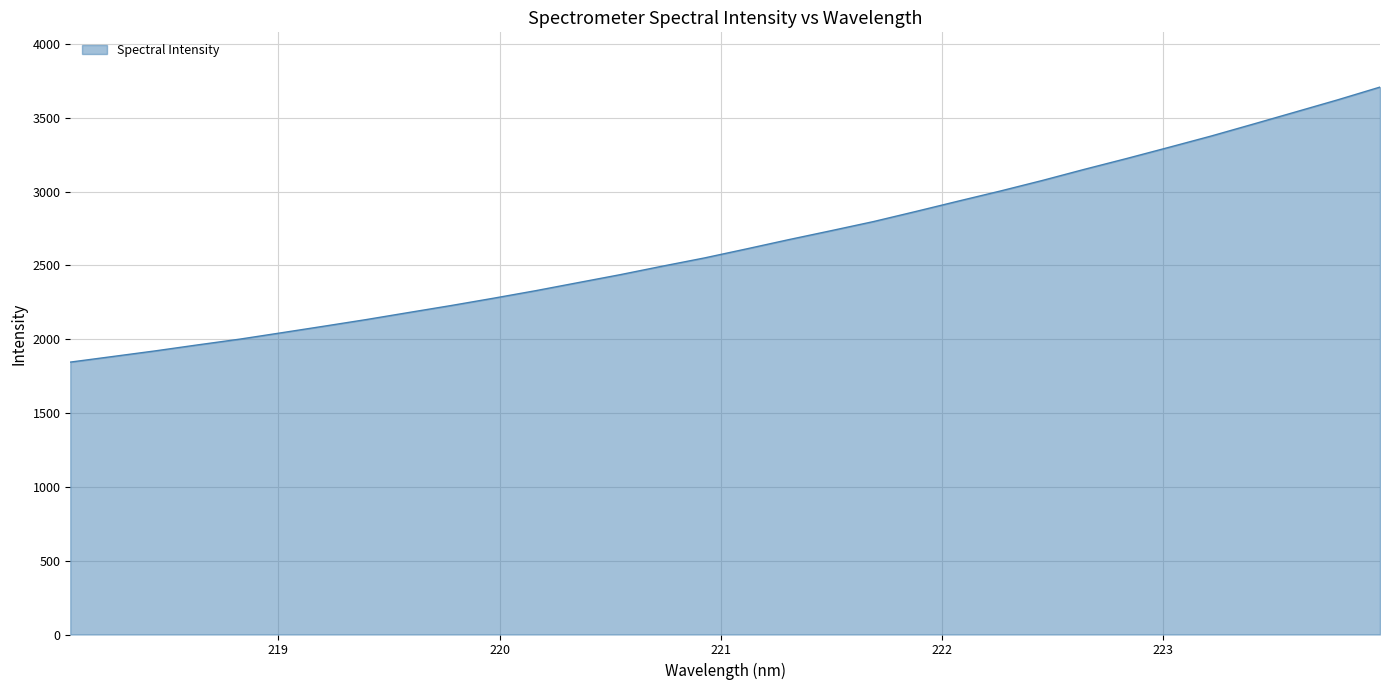

What is the greatest value displayed?

3708.2